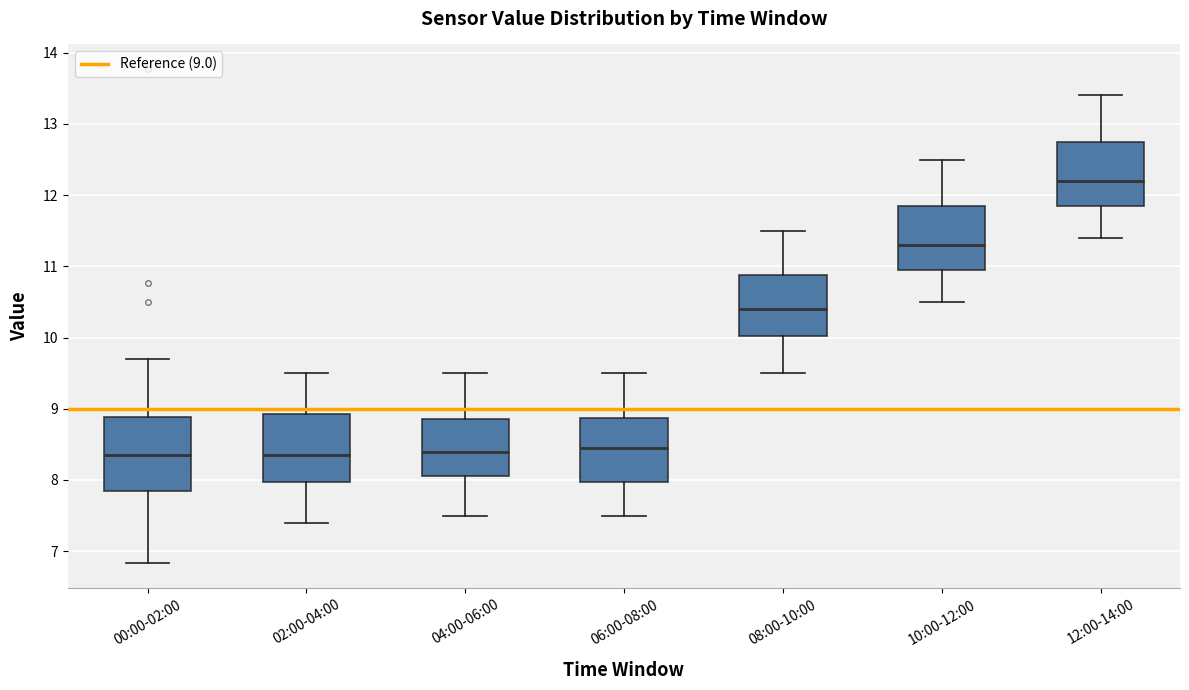

Reading left to right, read every box against the y-axis: the position of its median line, the range the box covers, and the ends of its whiskers. The values are not printed on the chart, so give them approximately, as read against the axis.

00:00-02:00: median 8.4, box 7.8 to 8.9, whiskers 6.8 to 9.7
02:00-04:00: median 8.4, box 8.0 to 8.9, whiskers 7.4 to 9.5
04:00-06:00: median 8.4, box 8.1 to 8.9, whiskers 7.5 to 9.5
06:00-08:00: median 8.5, box 8.0 to 8.9, whiskers 7.5 to 9.5
08:00-10:00: median 10.4, box 10.0 to 10.9, whiskers 9.5 to 11.5
10:00-12:00: median 11.3, box 11.0 to 11.9, whiskers 10.5 to 12.5
12:00-14:00: median 12.2, box 11.9 to 12.8, whiskers 11.4 to 13.4